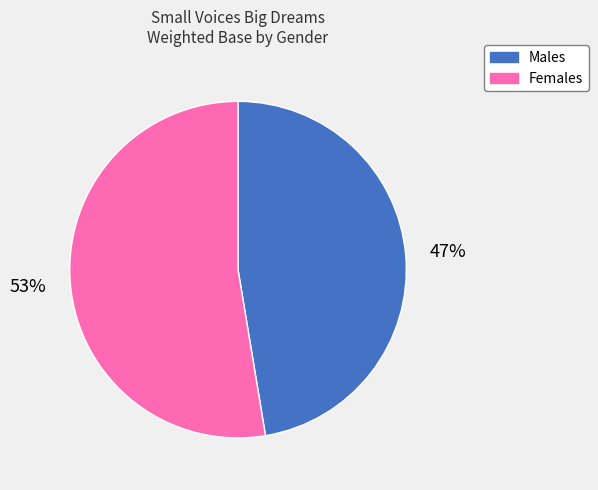

How many slices are in this pie chart?

2